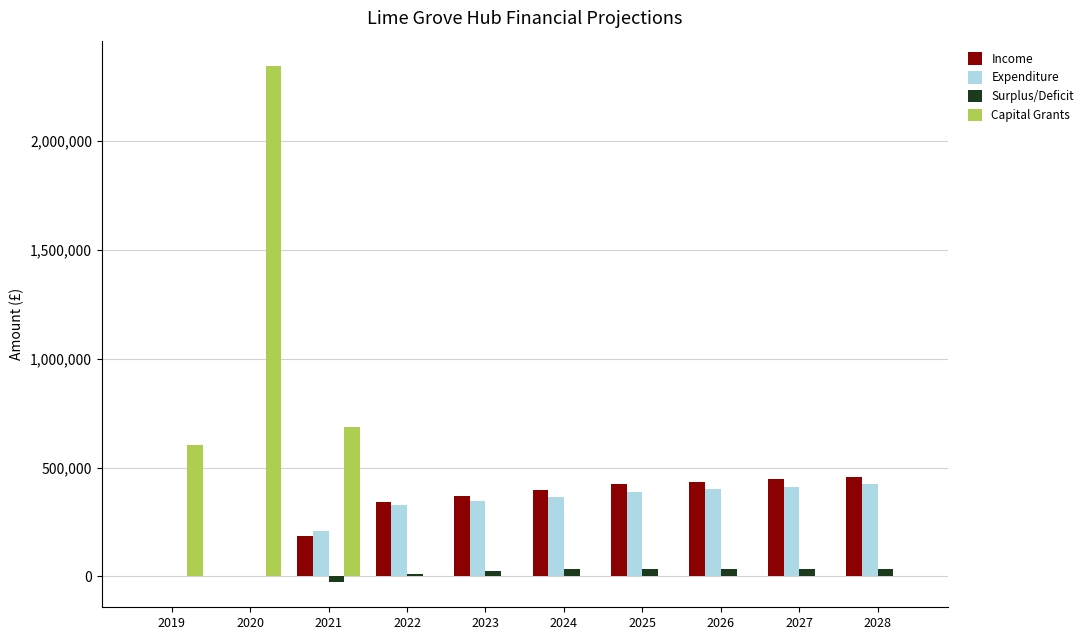

What is the sum of all Surplus/Deficit values?

184747.9